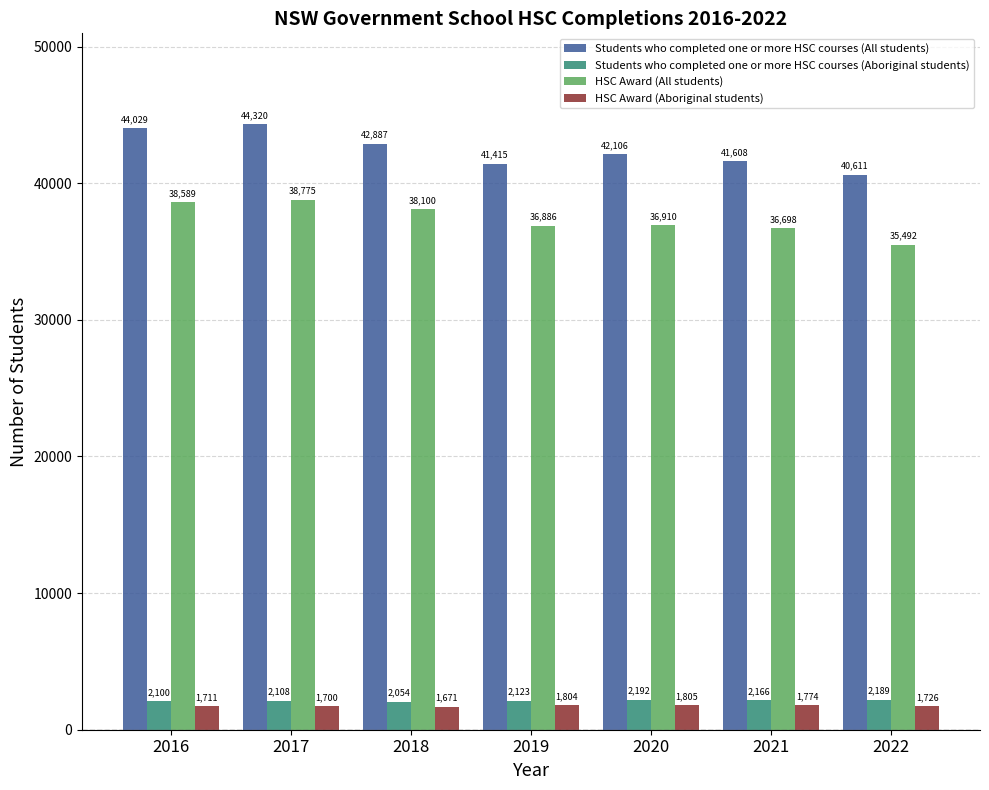

Rank the series at 2020 from lowest to highest value.

HSC Award (Aboriginal students), Students who completed one or more HSC courses (Aboriginal students), HSC Award (All students), Students who completed one or more HSC courses (All students)